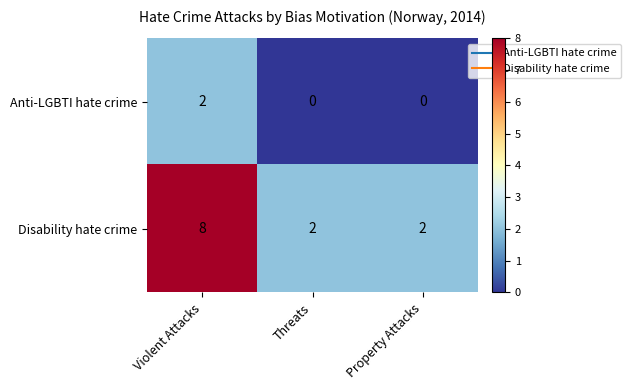

At which label does Anti-LGBTI hate crime reach its peak?

Violent Attacks